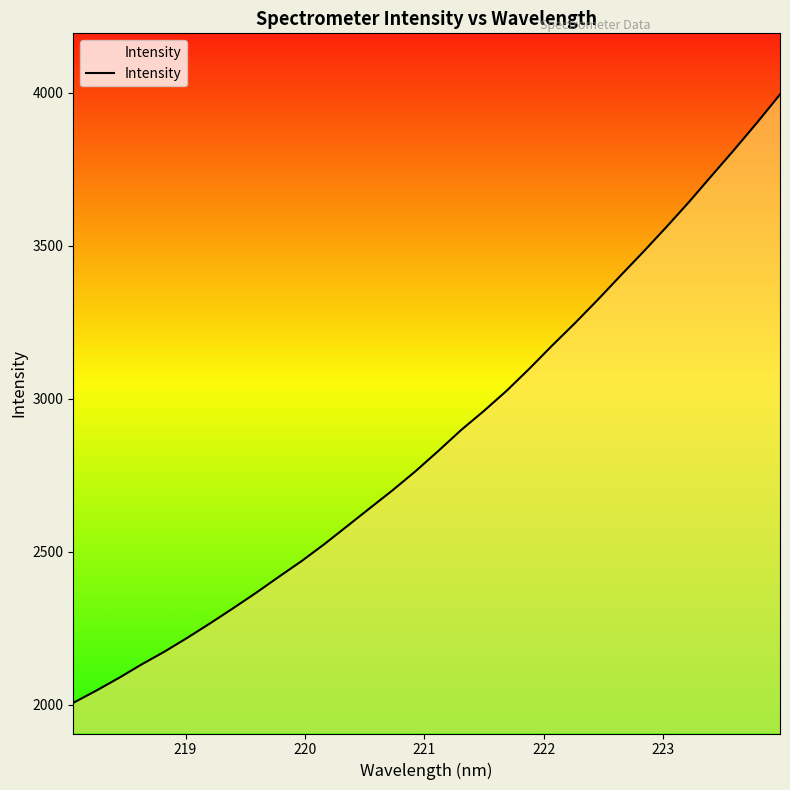

What is the minimum value shown in the chart?

2005.6